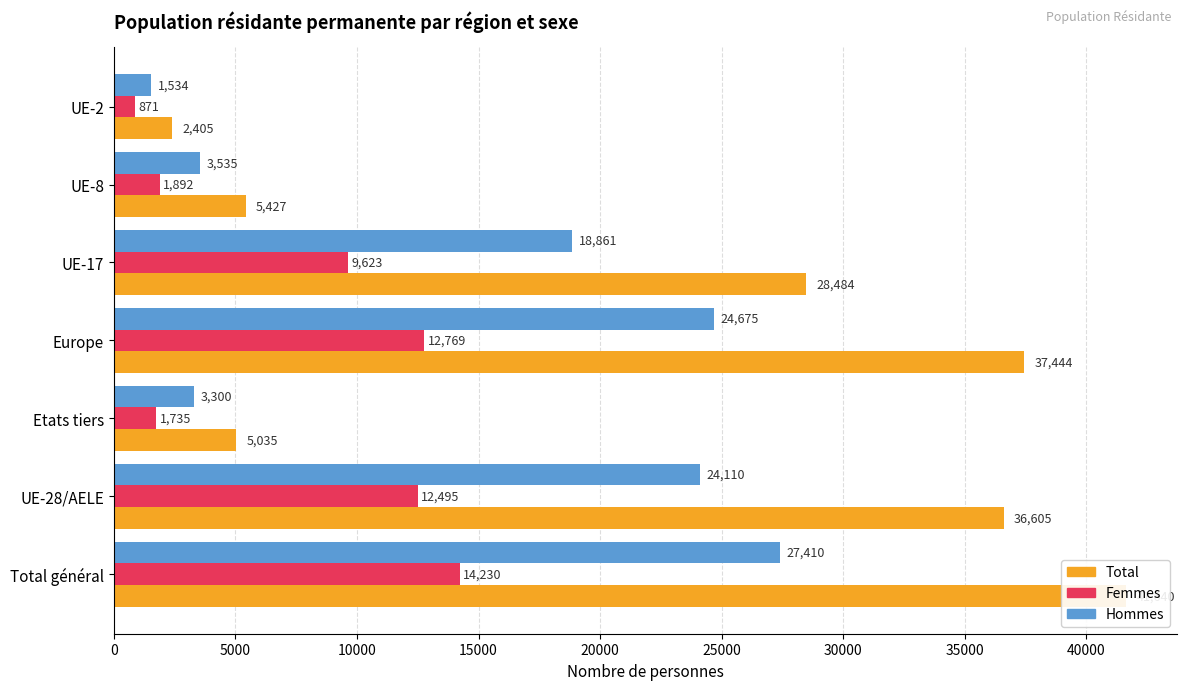

What is the value of the Femmes bar at the 5th from the left?

9623